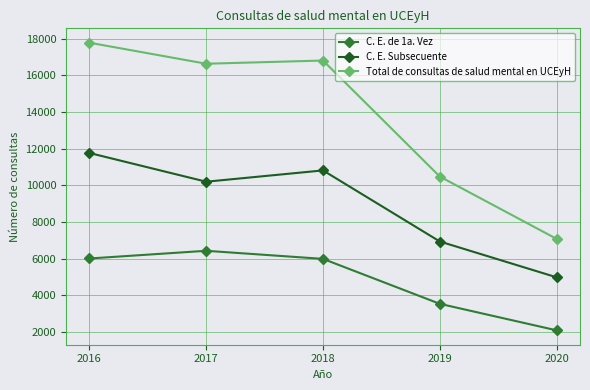

What is the value of the C. E. Subsecuente point at the 3rd from the left?

10811